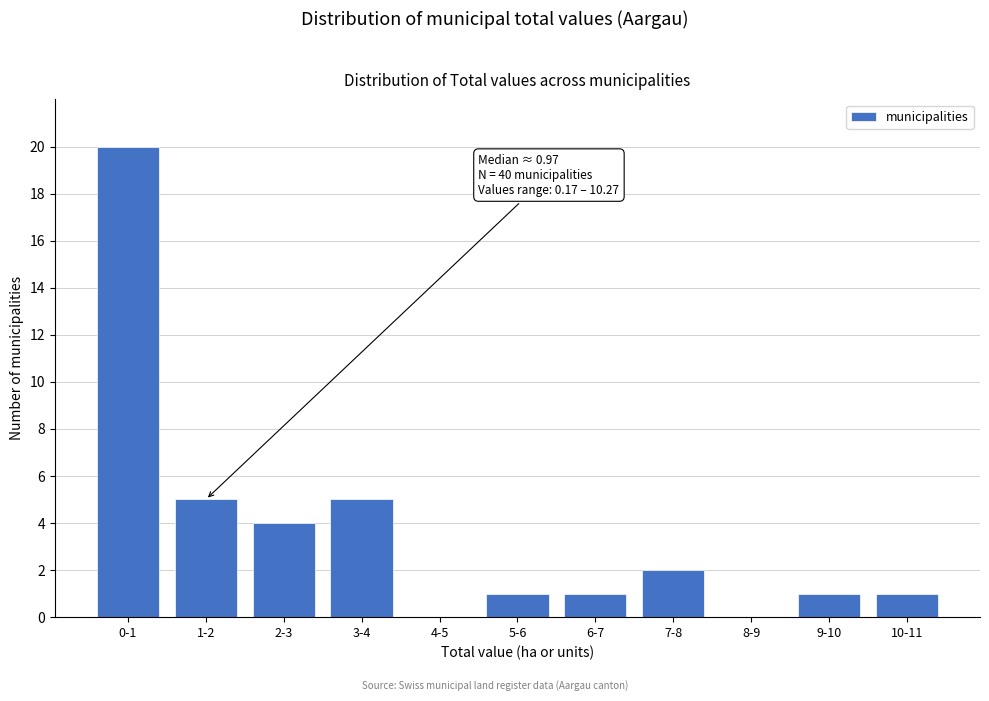

Reading left to right, extract all data points from this chart.

0-1=20	1-2=5	2-3=4	3-4=5	4-5=0	5-6=1	6-7=1	7-8=2	8-9=0	9-10=1	10-11=1